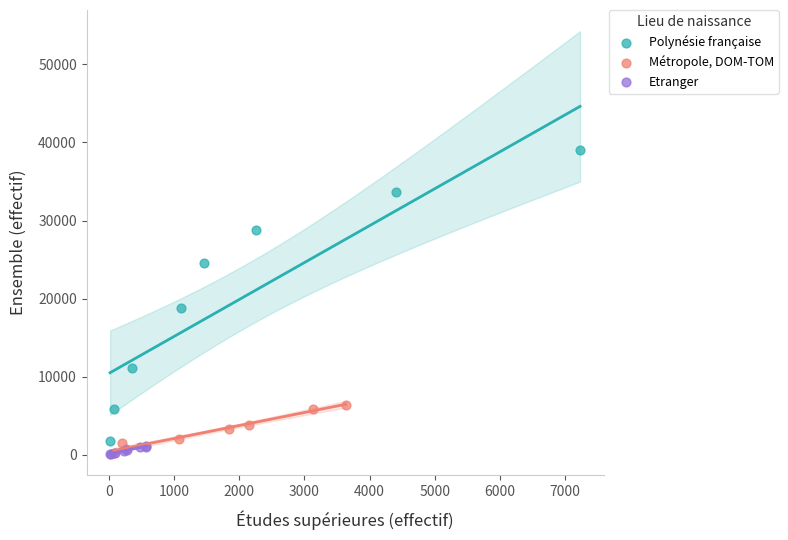

Which series has the largest Y range (max minus min)?

Polynésie française